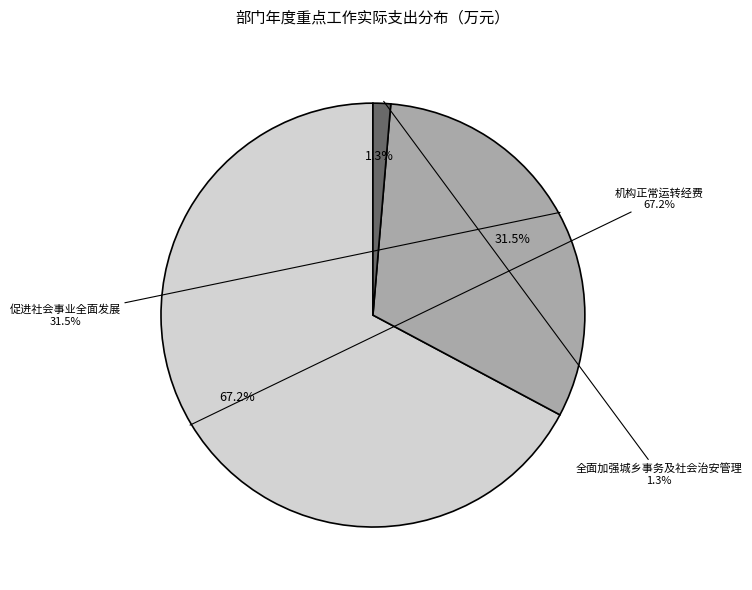

What is the ratio of the value at 机构正常运转经费 to the value at 促进社会事业全面发展?

2.1